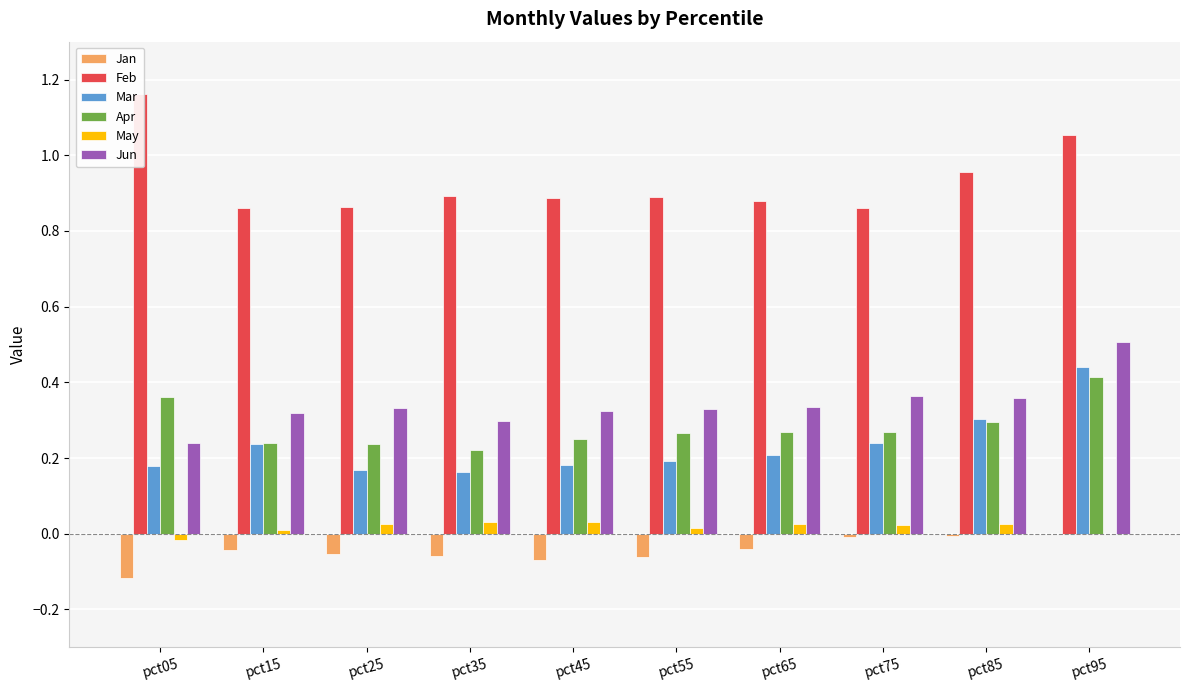

Reading left to right, what are all the values shown in this chart?

Jan: -0.1	-0.0	-0.1	-0.1	-0.1	-0.1	-0.0	-0.0	-0.0	-0.0
Feb: 1.2	0.9	0.9	0.9	0.9	0.9	0.9	0.9	1.0	1.1
Mar: 0.2	0.2	0.2	0.2	0.2	0.2	0.2	0.2	0.3	0.4
Apr: 0.4	0.2	0.2	0.2	0.3	0.3	0.3	0.3	0.3	0.4
May: -0.0	0.0	0.0	0.0	0.0	0.0	0.0	0.0	0.0	-0.0
Jun: 0.2	0.3	0.3	0.3	0.3	0.3	0.3	0.4	0.4	0.5